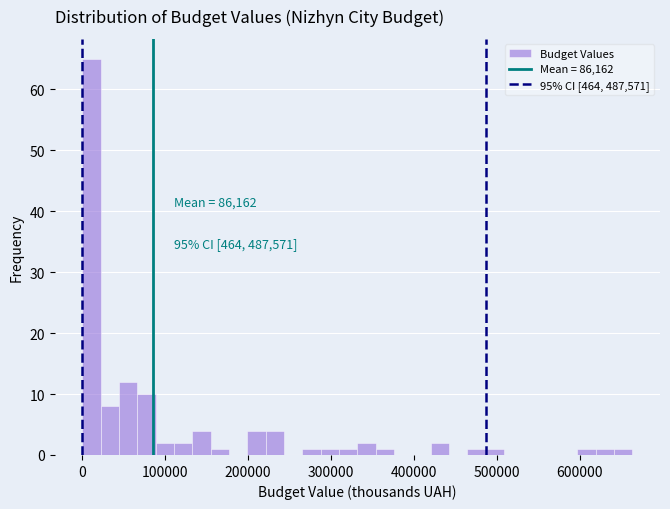

Read against the x-axis, roughly where is the centre of the tallest bar?

10000